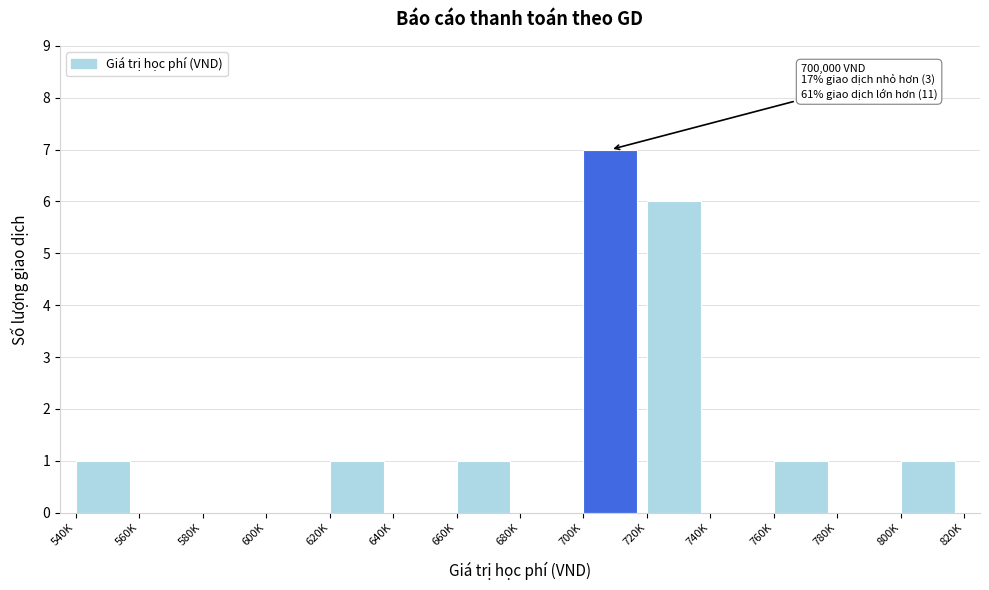

Reading right to left, transcribe all the data shown in this chart.

800K=1	780K=0	760K=1	740K=0	720K=6	700K=7	680K=0	660K=1	640K=0	620K=1	600K=0	580K=0	560K=0	540K=1